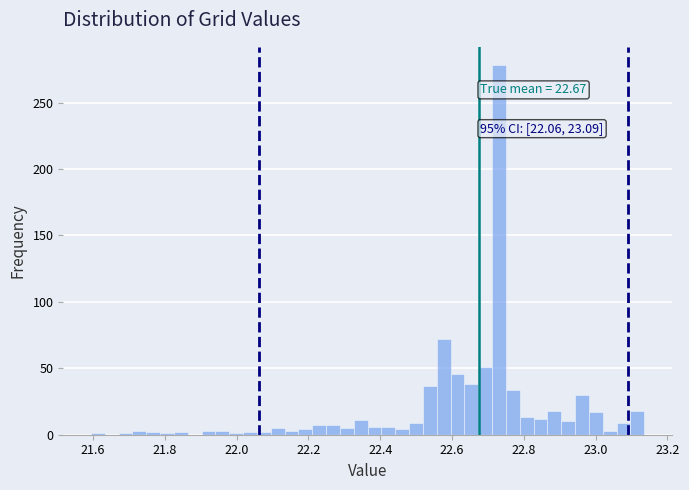

Around what value on the x-axis is the tallest bar? Give the approximate position of its centre, as read against the axis.

22.74